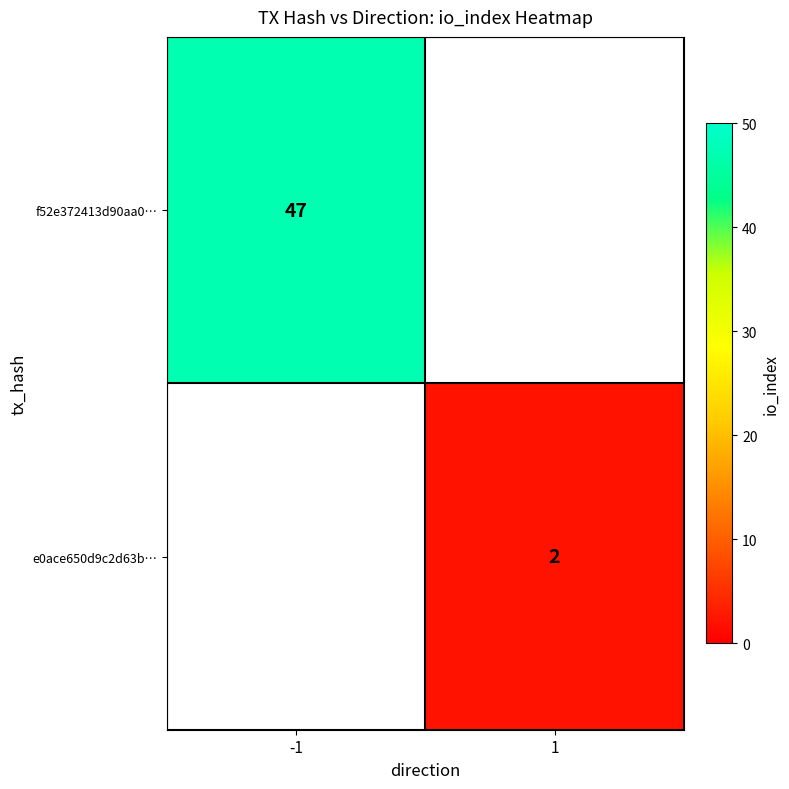

The value of f52e372413d90aa0… at -1 is 47. True or false?

True